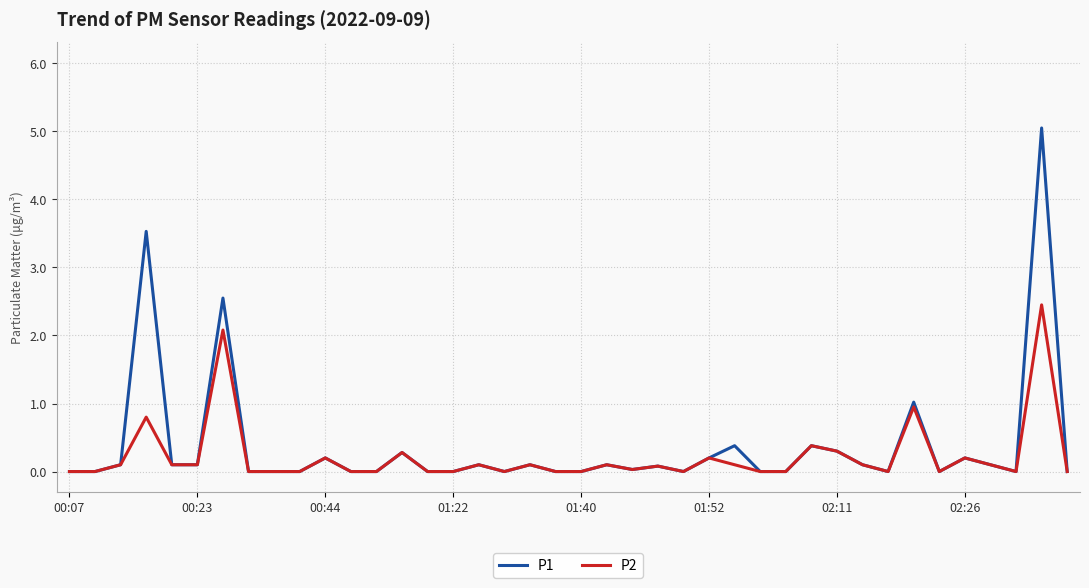

What is the maximum value for P2?

2.5